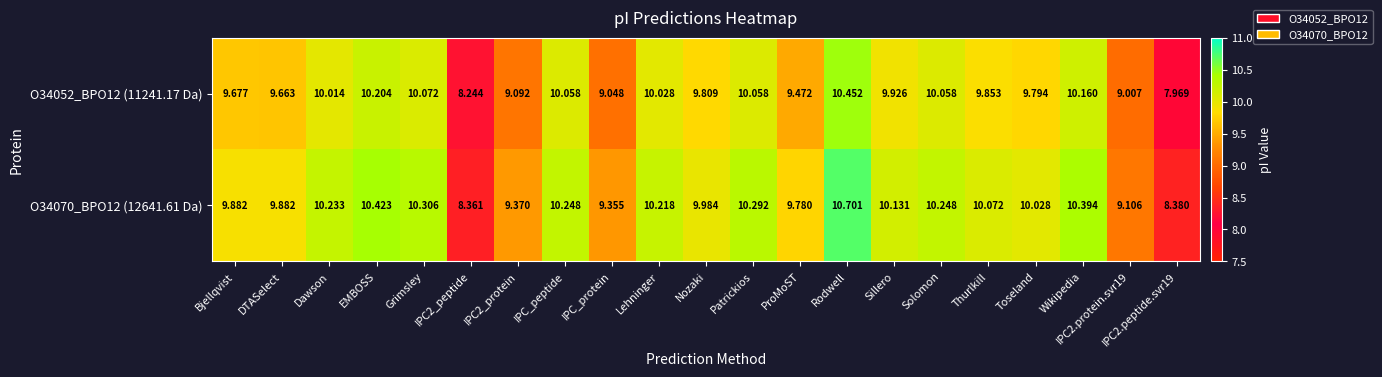

Is the value of O34070_BPO12 (12641.61 Da) at Solomon greater than the value of O34052_BPO12 (11241.17 Da) at IPC2.peptide.svr19?

Yes